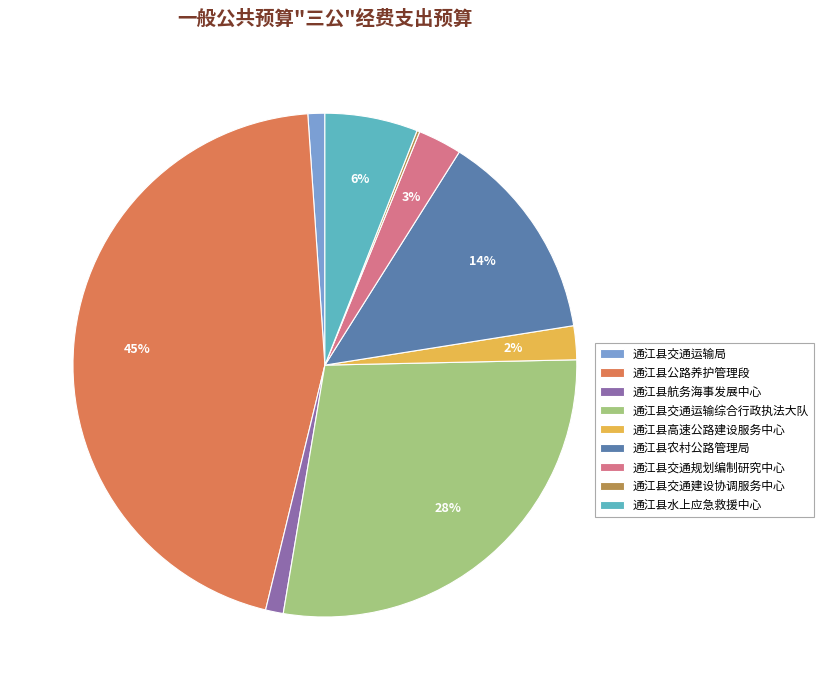

Do 通江县农村公路管理局 and 通江县交通规划编制研究中心 together represent more than half of the pie?

No